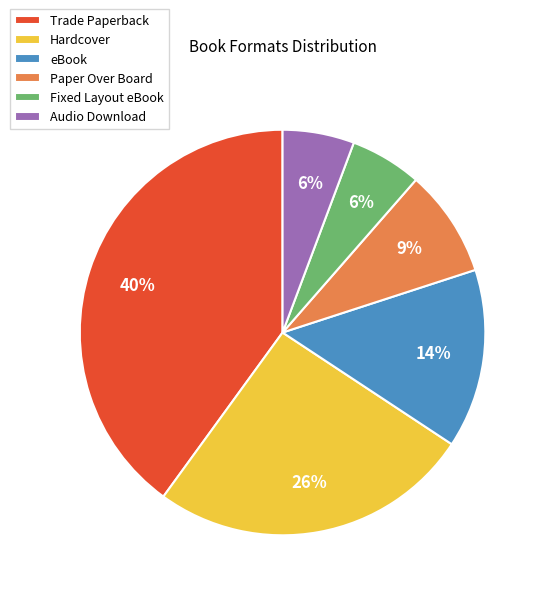

True or false: Audio Download accounts for 6% of the total.

True